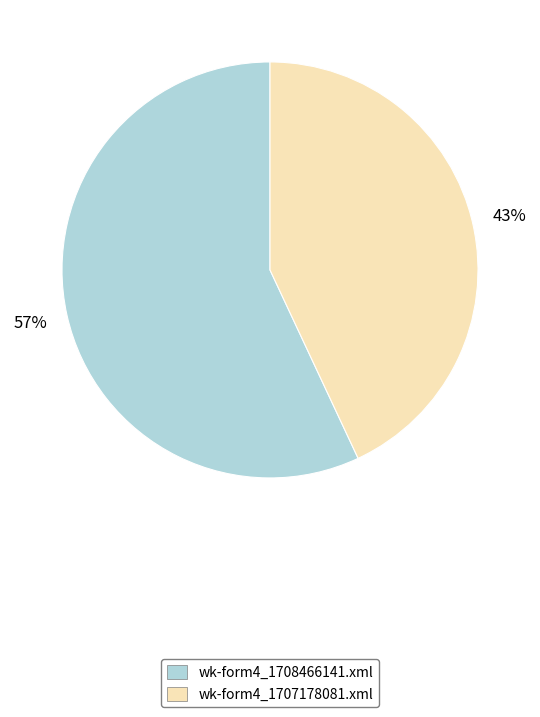

Combined, do wk-form4_1707178081.xml and wk-form4_1708466141.xml account for over 50%?

Yes